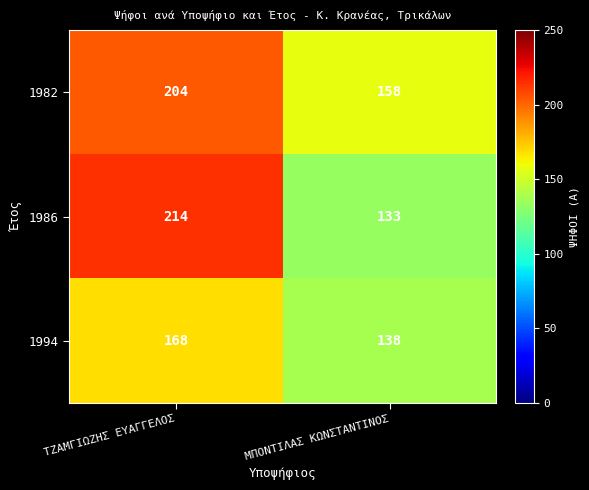

What is the difference between the highest and lowest values at ΜΠΟΝΤΙΛΑΣ ΚΩΝΣΤΑΝΤΙΝΟΣ?

25